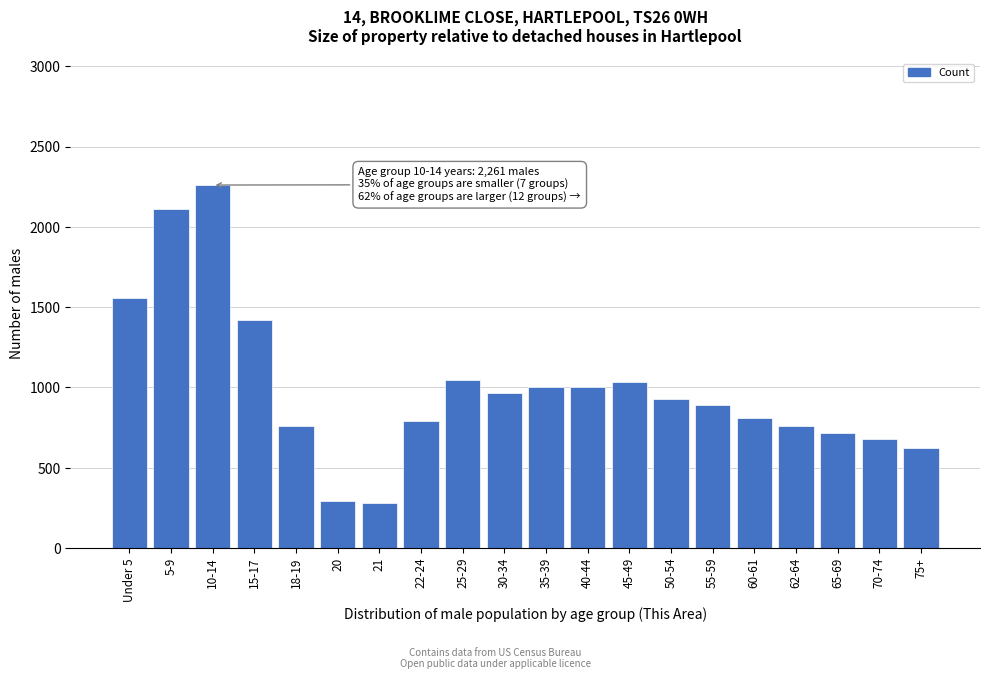

The value at 65-69 is 714. True or false?

True